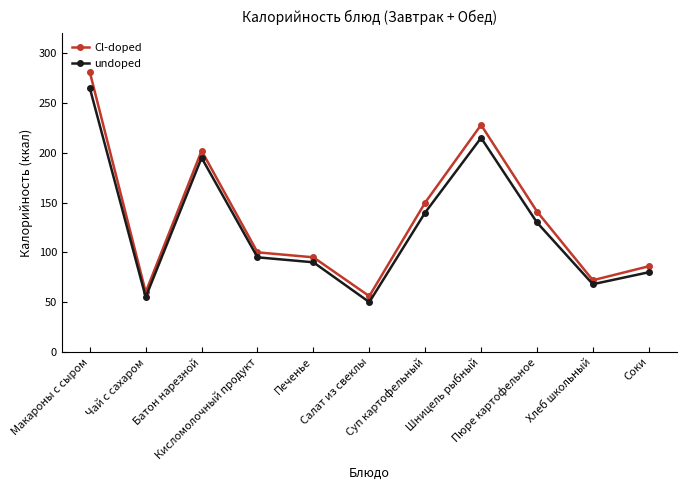

What is the label of the 2nd point from the right?

Хлеб школьный